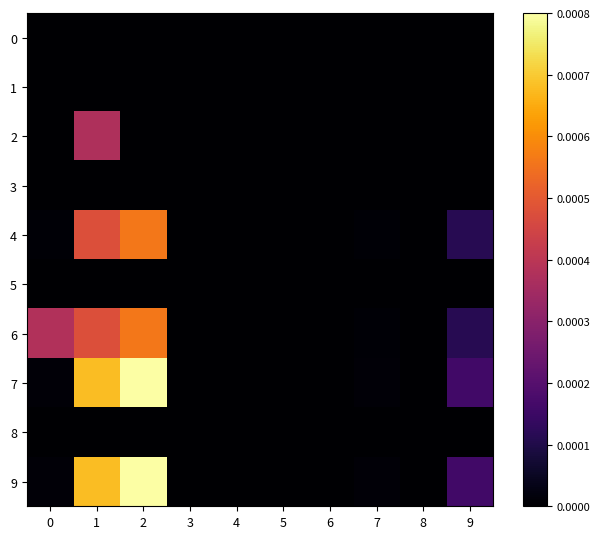

At 7, list the series in order from largest to smallest.

7, 9, 4, 6, 0, 1, 2, 3, 5, 8